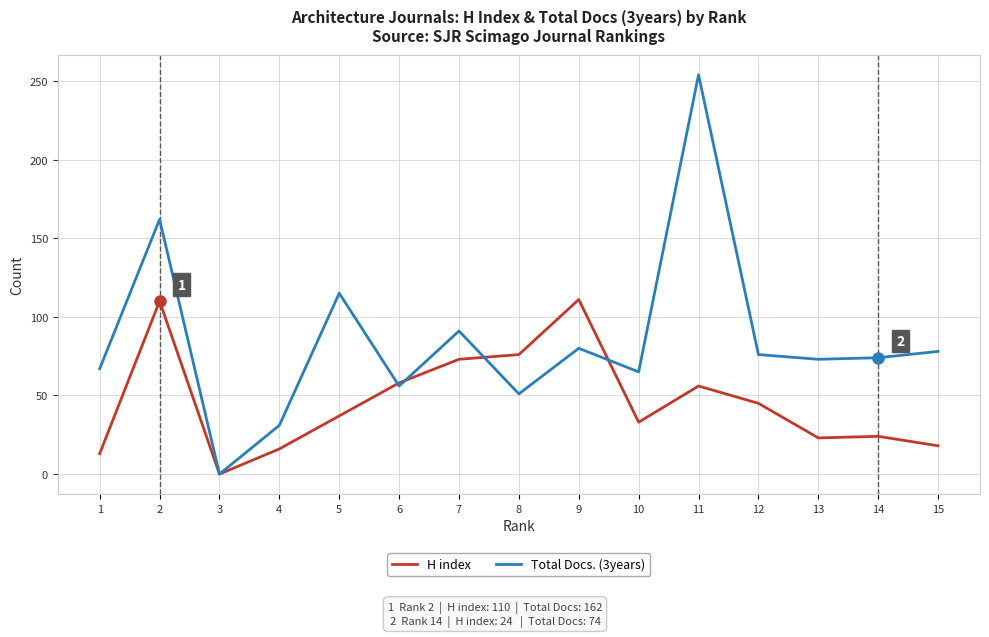

Which category has the lowest value in the H index series?

3